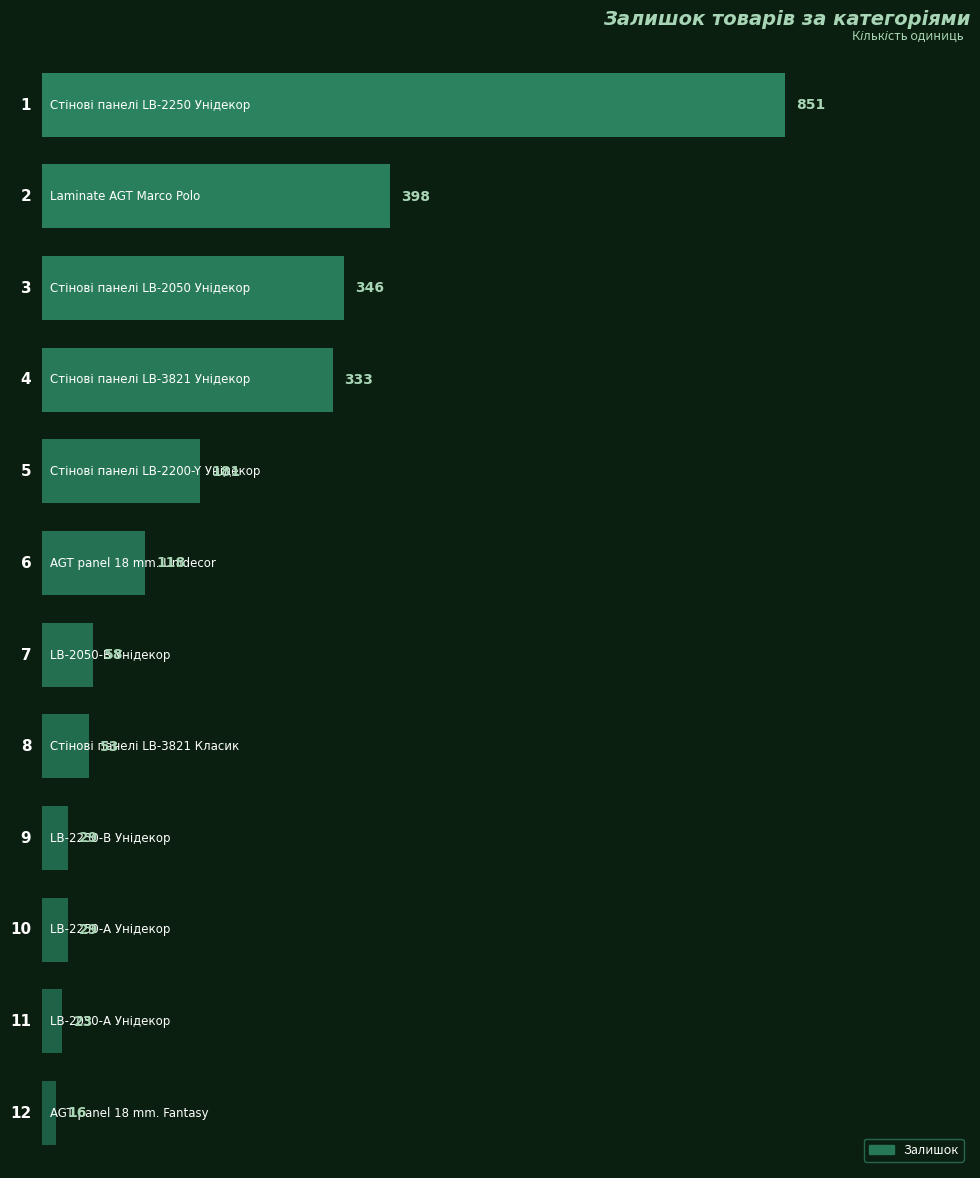

Does the chart contain any negative values?

No